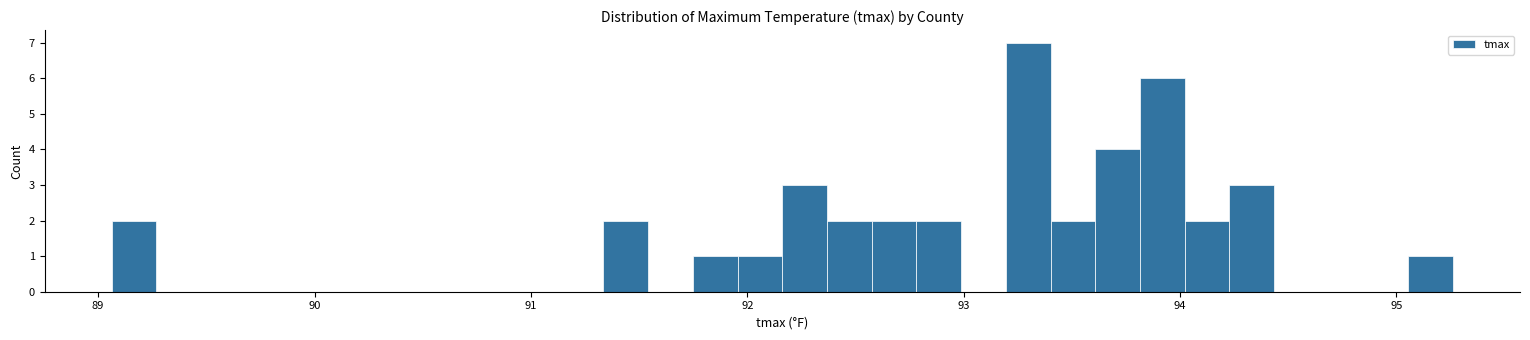

Around what value on the x-axis is the tallest bar? Give the approximate position of its centre, as read against the axis.

93.3